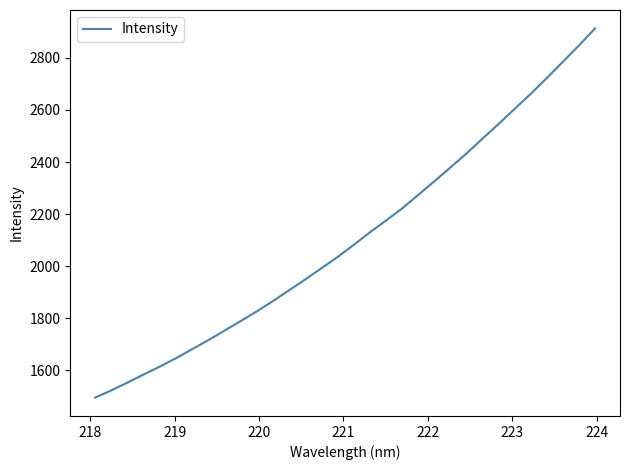

What is the greatest value displayed?

2913.2